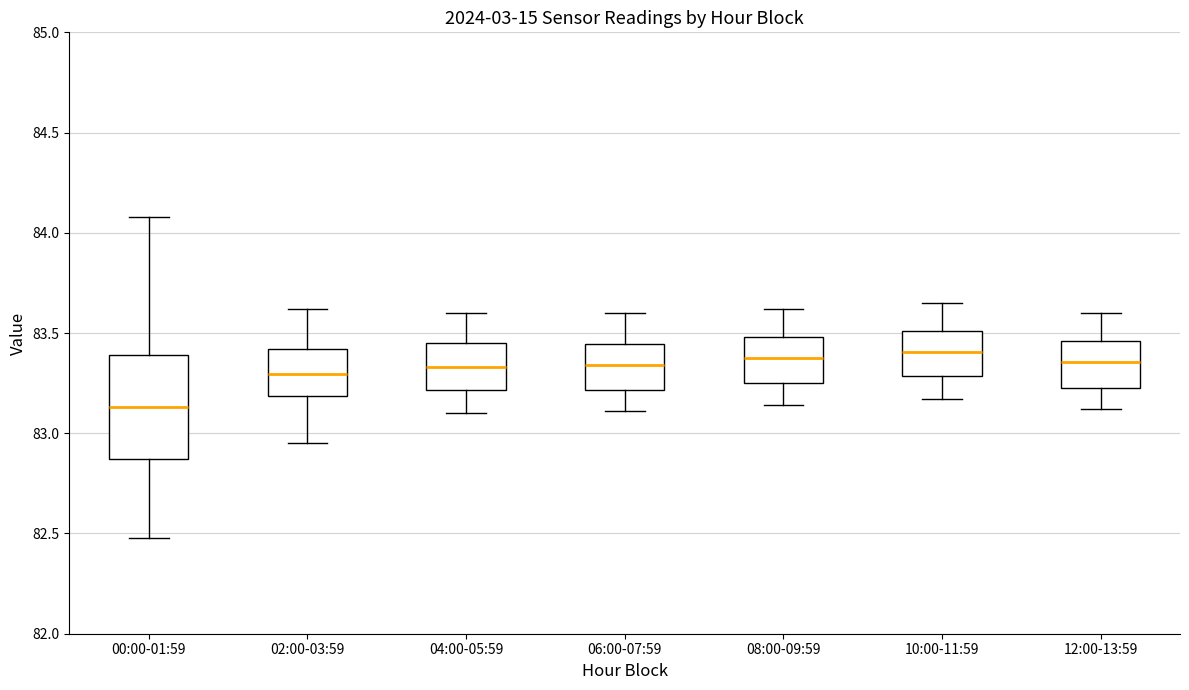

Reading left to right, transcribe this box plot: for each box, give where its median line is, the range the box spans, and where its two whiskers end, as read against the y-axis. The values are not printed on the chart, so give them approximately, as read against the axis.

00:00-01:59: median 83.15, box 82.85 to 83.40, whiskers 82.50 to 84.10
02:00-03:59: median 83.30, box 83.20 to 83.40, whiskers 82.95 to 83.60
04:00-05:59: median 83.35, box 83.20 to 83.45, whiskers 83.10 to 83.60
06:00-07:59: median 83.35, box 83.20 to 83.45, whiskers 83.10 to 83.60
08:00-09:59: median 83.40, box 83.25 to 83.50, whiskers 83.15 to 83.60
10:00-11:59: median 83.40, box 83.30 to 83.50, whiskers 83.15 to 83.65
12:00-13:59: median 83.35, box 83.25 to 83.45, whiskers 83.10 to 83.60